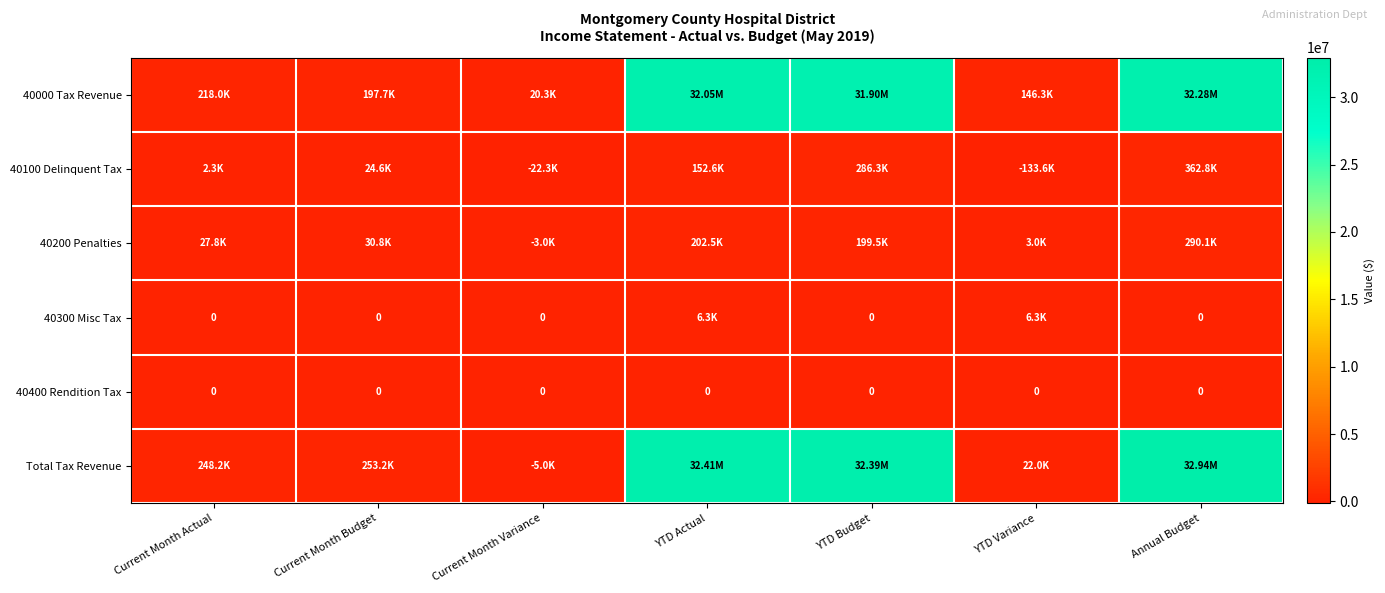

How many data points in 40100 Delinquent Tax are less than 24622?

3